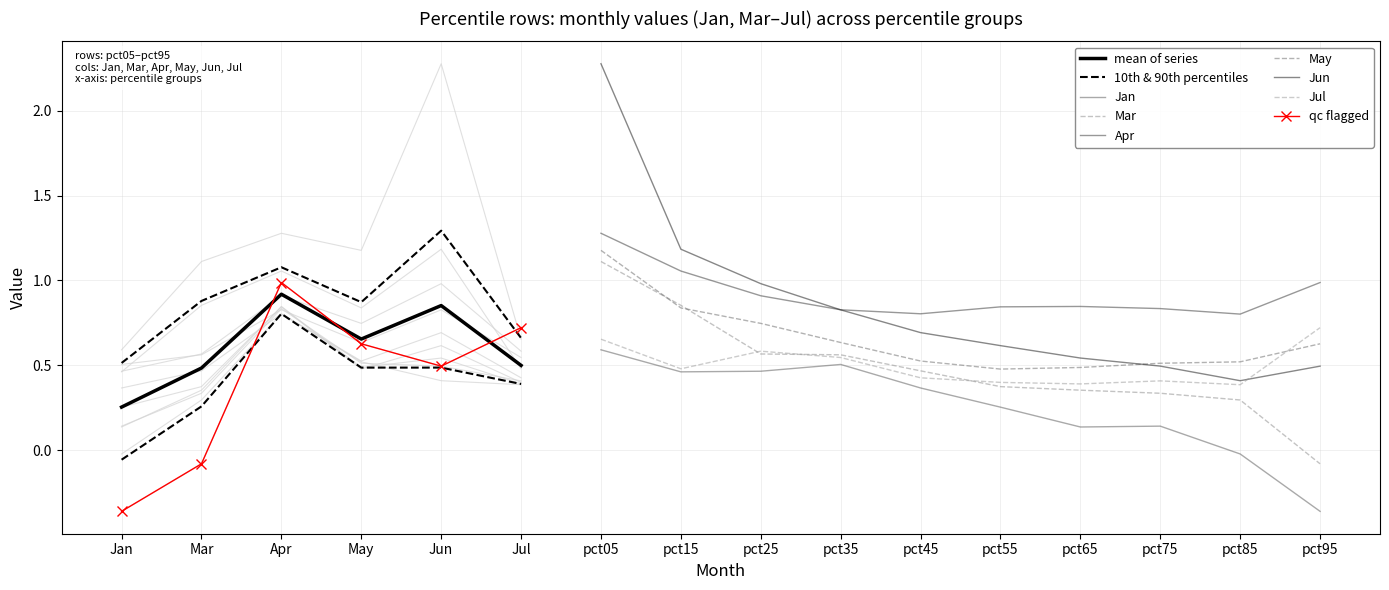

True or false: May has a value of 0.6 at pct95.

True